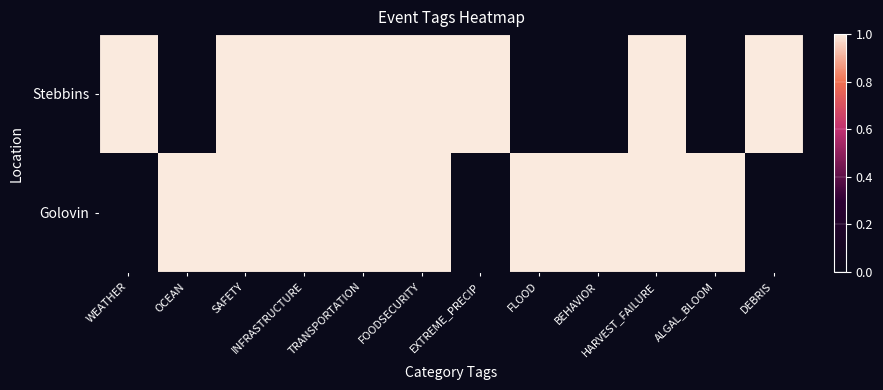

Reading left to right, what are all the values shown in this chart?

Stebbins: WEATHER=1	OCEAN=0	SAFETY=1	INFRASTRUCTURE=1	TRANSPORTATION=1	FOODSECURITY=1	EXTREME_PRECIP=1	FLOOD=0	BEHAVIOR=0	HARVEST_FAILURE=1	ALGAL_BLOOM=0	DEBRIS=1
Golovin: WEATHER=0	OCEAN=1	SAFETY=1	INFRASTRUCTURE=1	TRANSPORTATION=1	FOODSECURITY=1	EXTREME_PRECIP=0	FLOOD=1	BEHAVIOR=1	HARVEST_FAILURE=1	ALGAL_BLOOM=1	DEBRIS=0